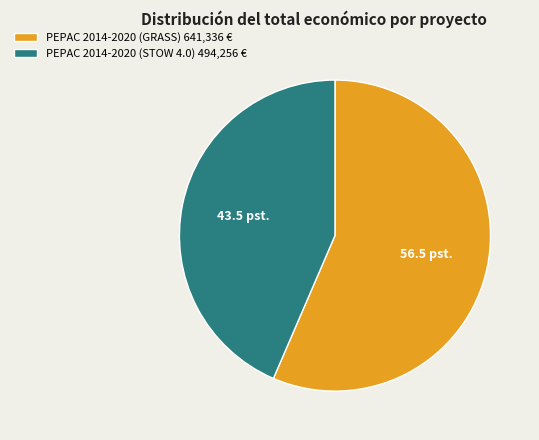

How many segments does this pie chart have?

2